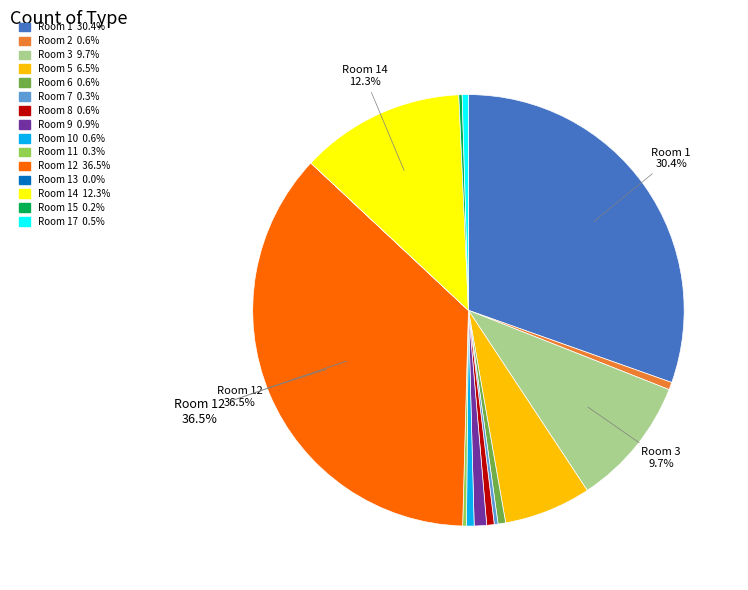

Does any single category account for the majority?

No